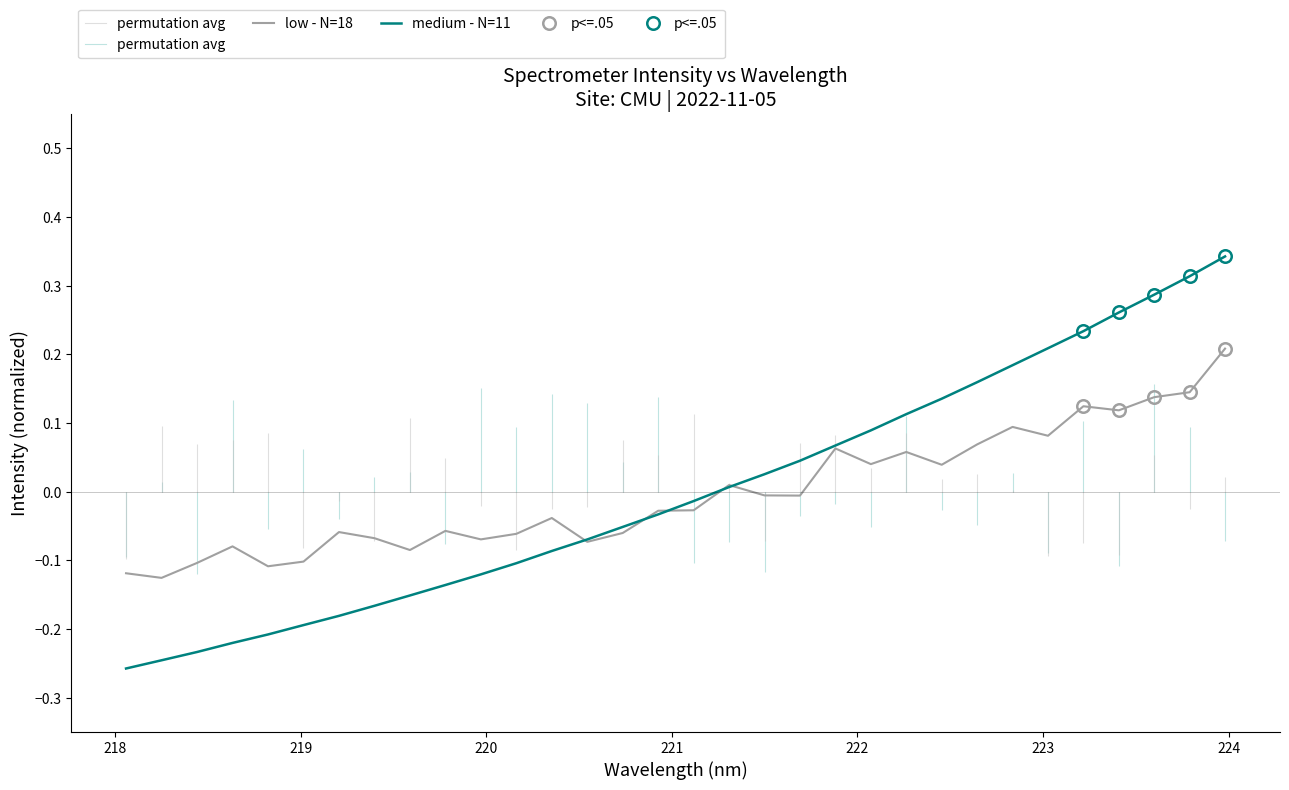

Rank the series by their average value, from highest to lowest.

medium - N=11, low - N=18